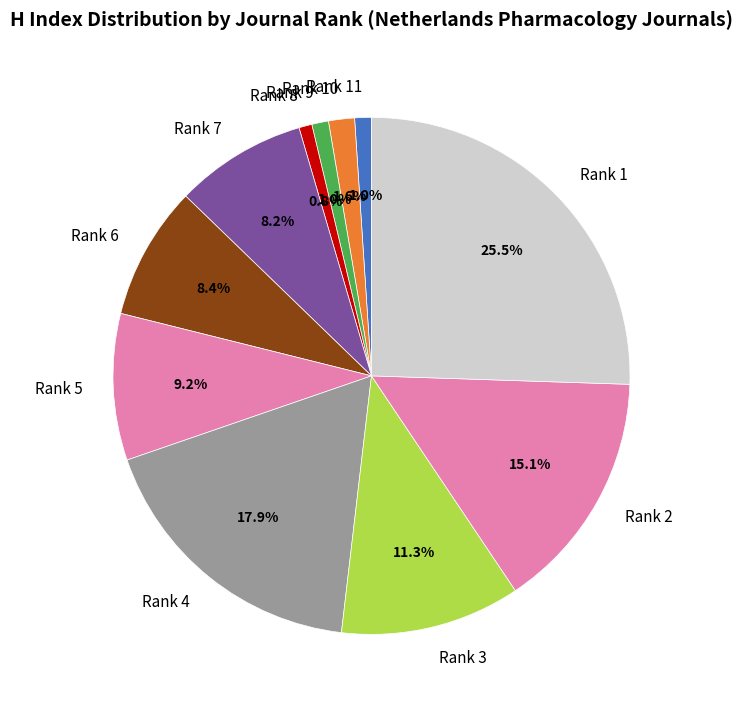

Which slice is the largest?

Rank 1